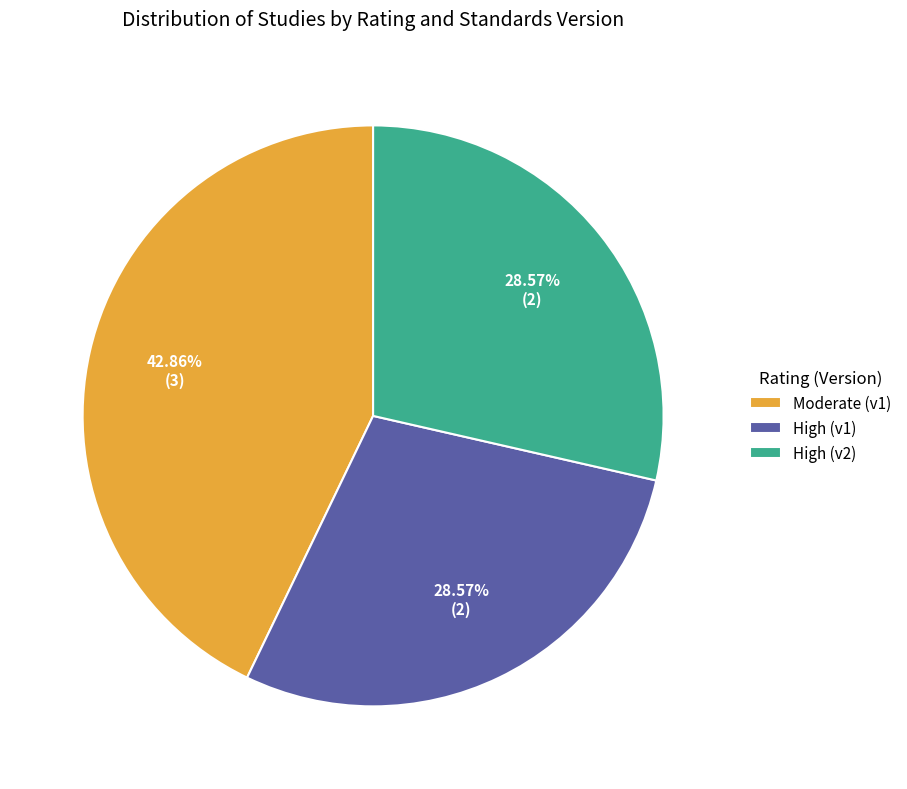

How many slices are in this pie chart?

3